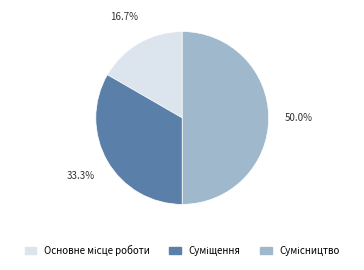

To the nearest percent, what portion does Сумісництво represent?

50%